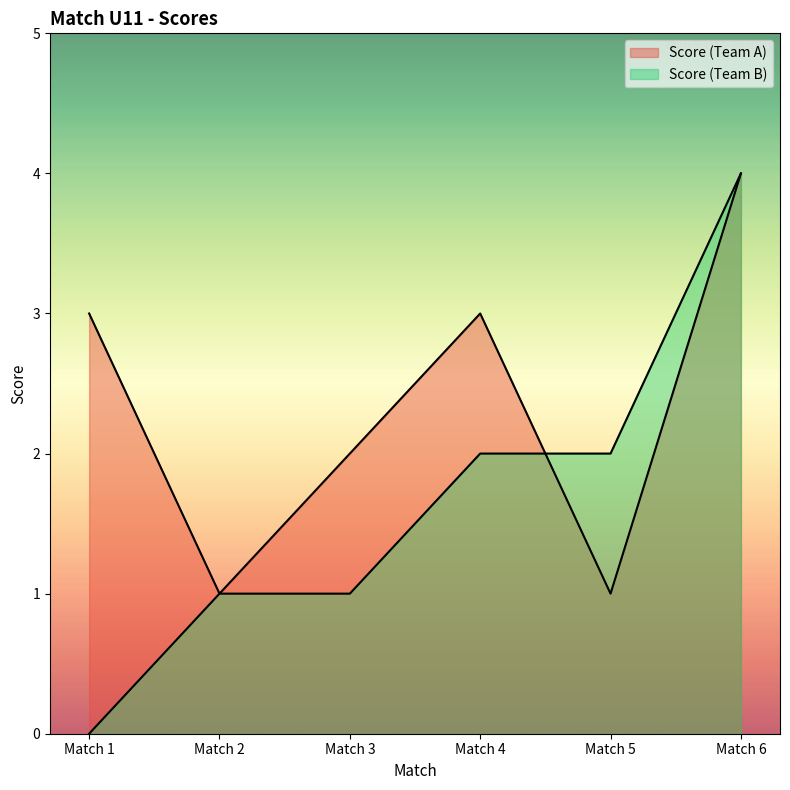

How many lines are shown in the chart?

2